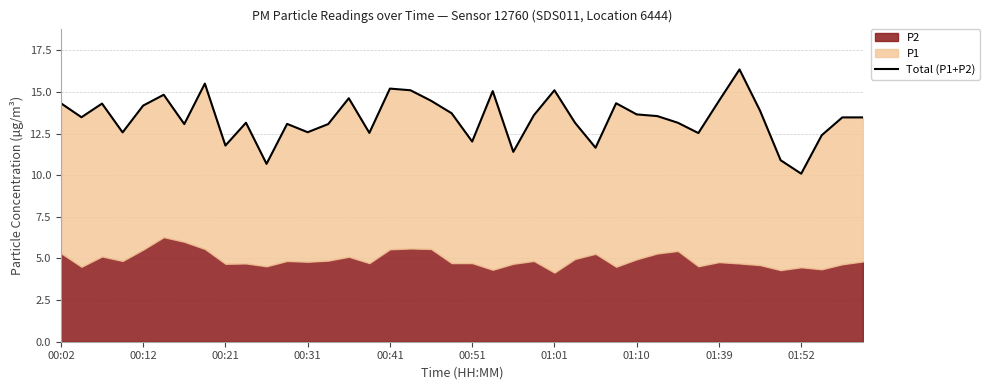

True or false: the data has more than 0 interior local peaks.

True